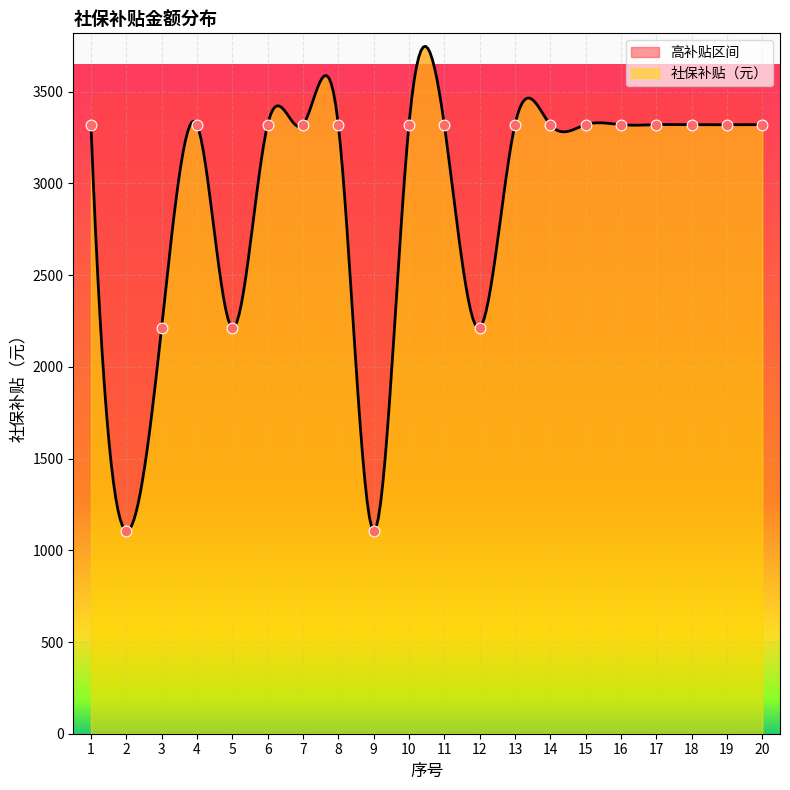

What is the change in value from 5 to 9?

-1106.7